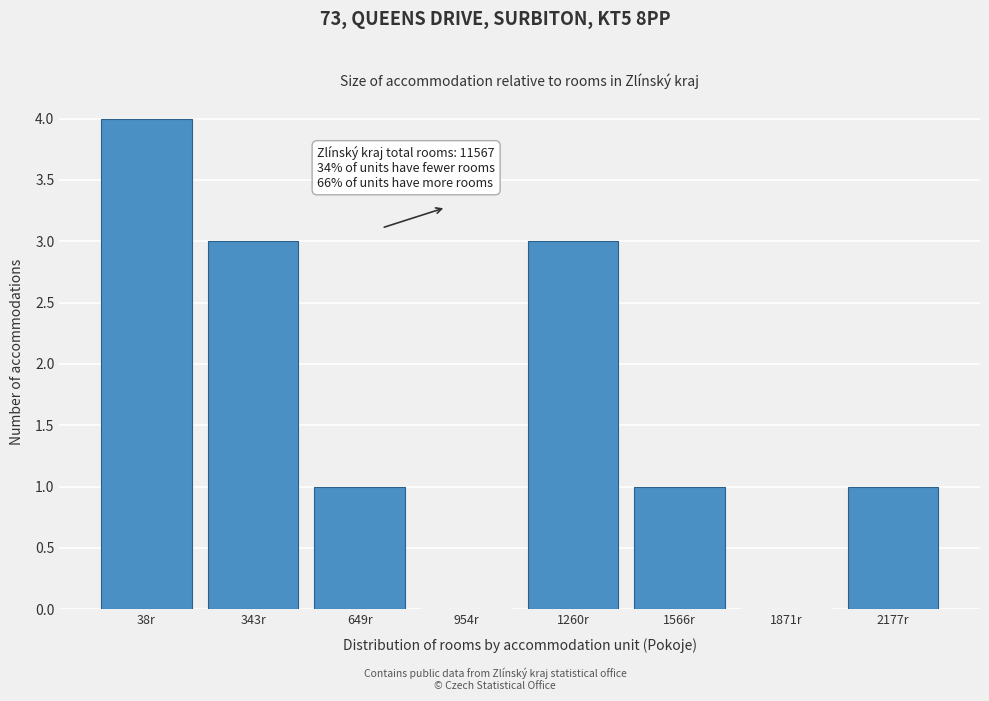

What is the sum of all values?

13